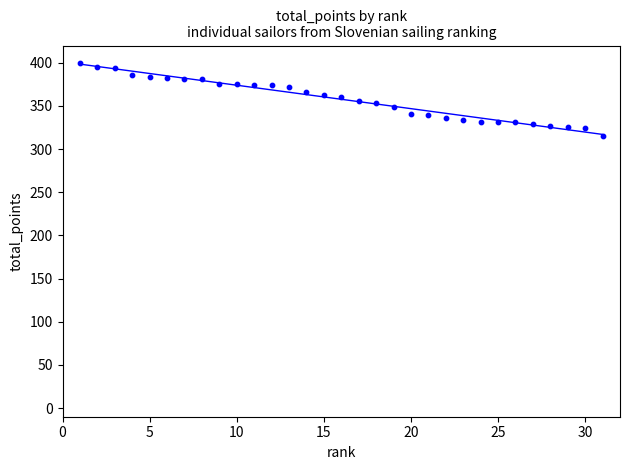

What is the range of X values (max minus min)?

30.0